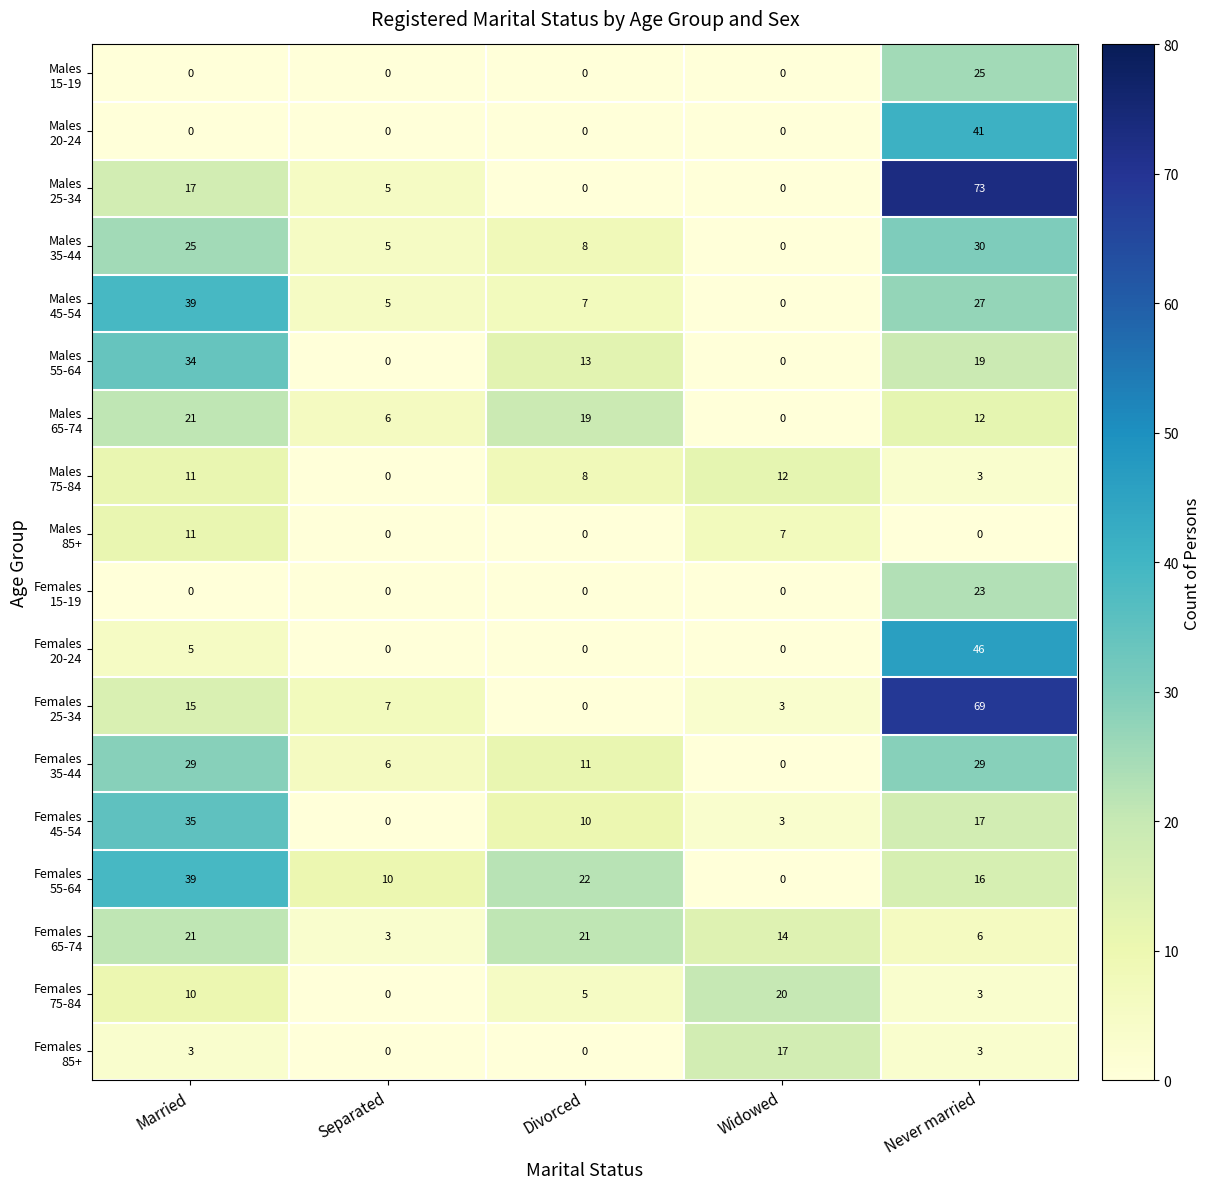

What is the difference between the highest and lowest values at Widowed?

20